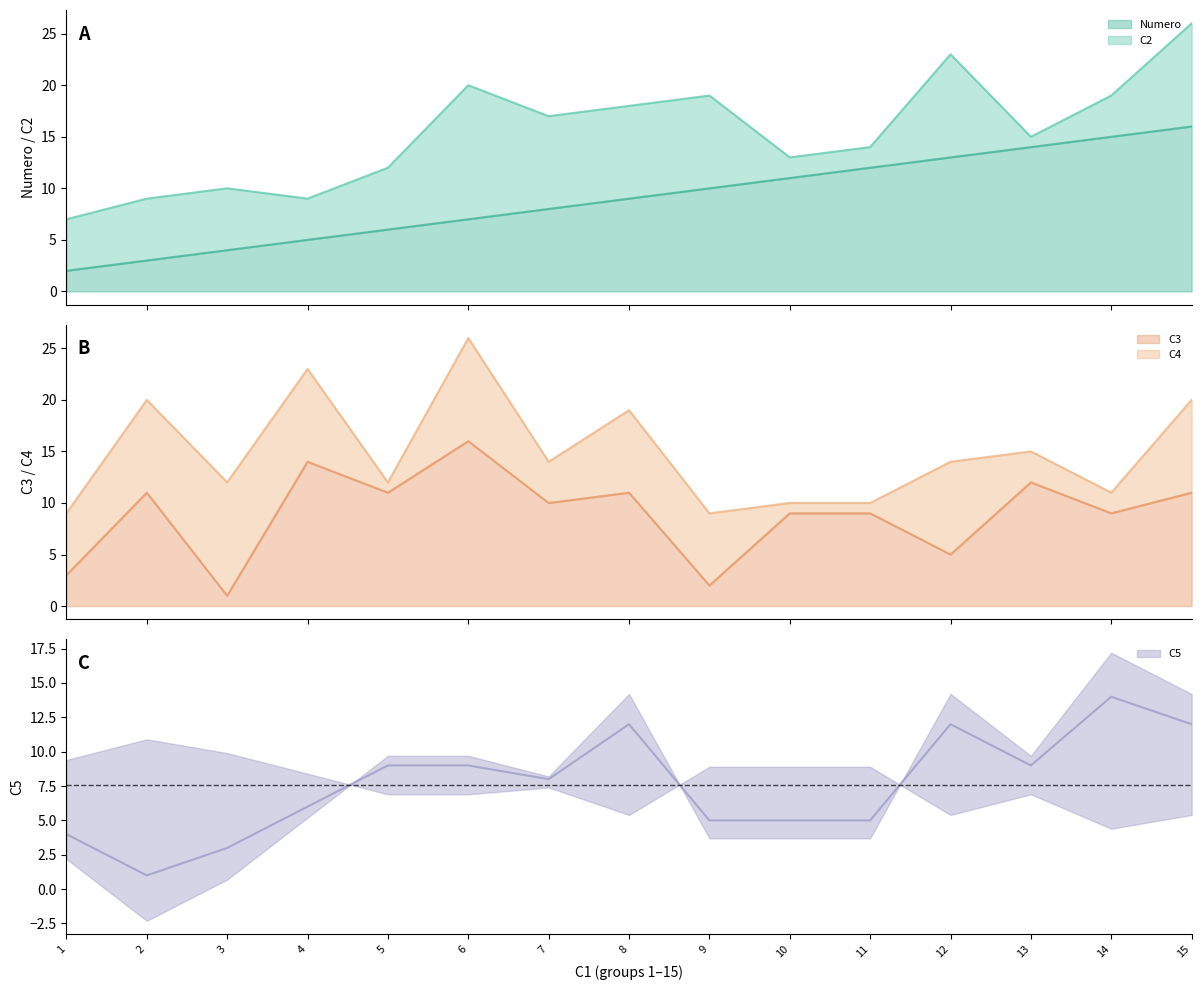

True or false: C3 has more than 1 points higher than both neighbors.

True